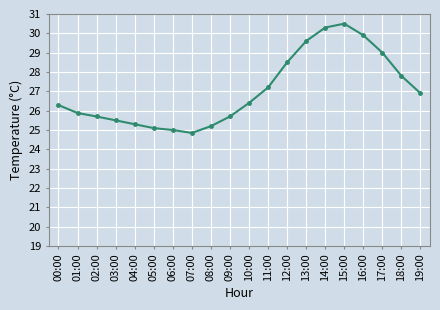

Does the chart display data point markers on the line(s)?

Yes